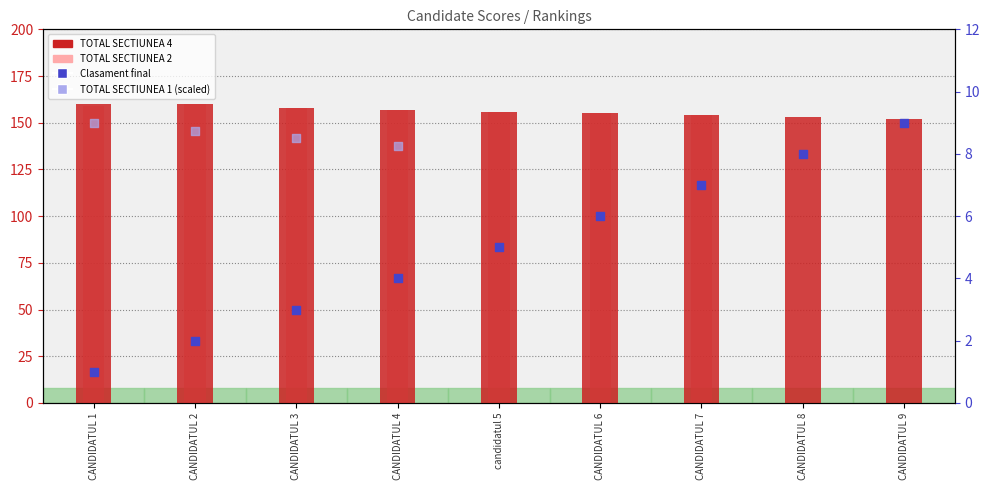

Which series has the largest Y range (max minus min)?

TOTAL SECTIUNEA 2